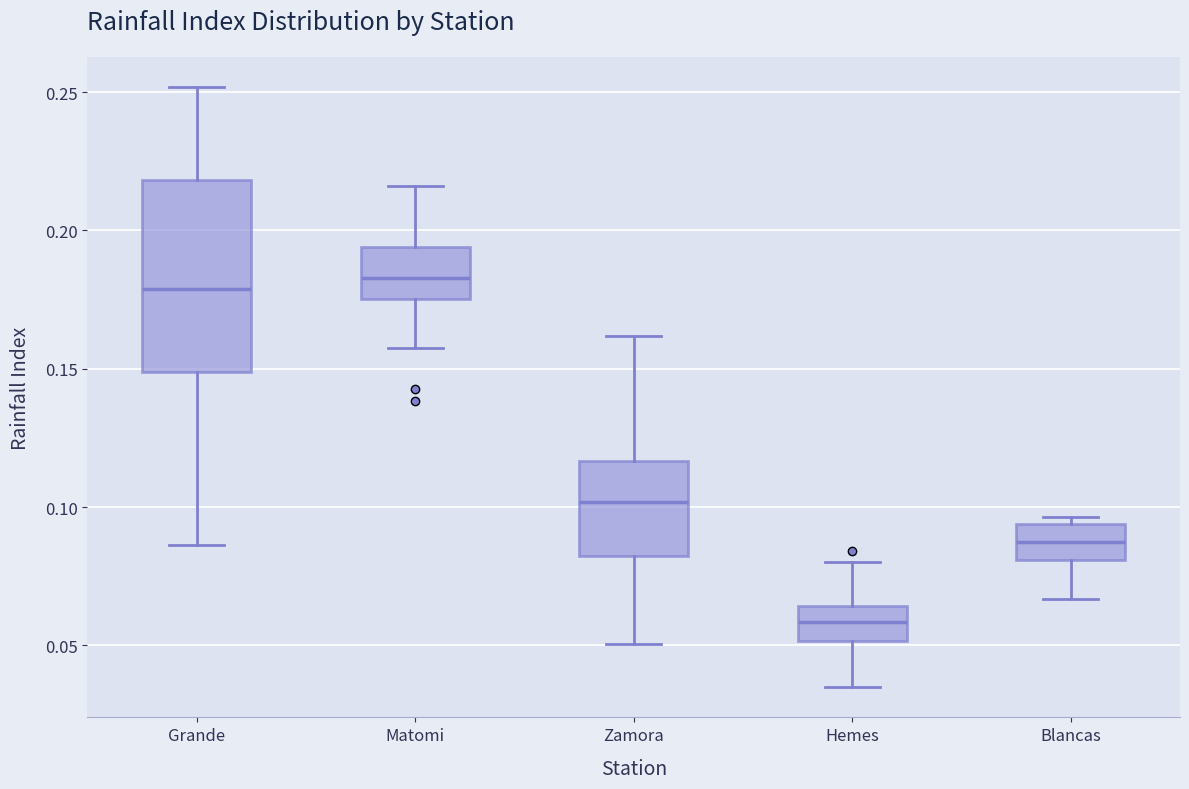

Comparing the boxes themselves (not the whiskers), which one is the tallest?

Grande